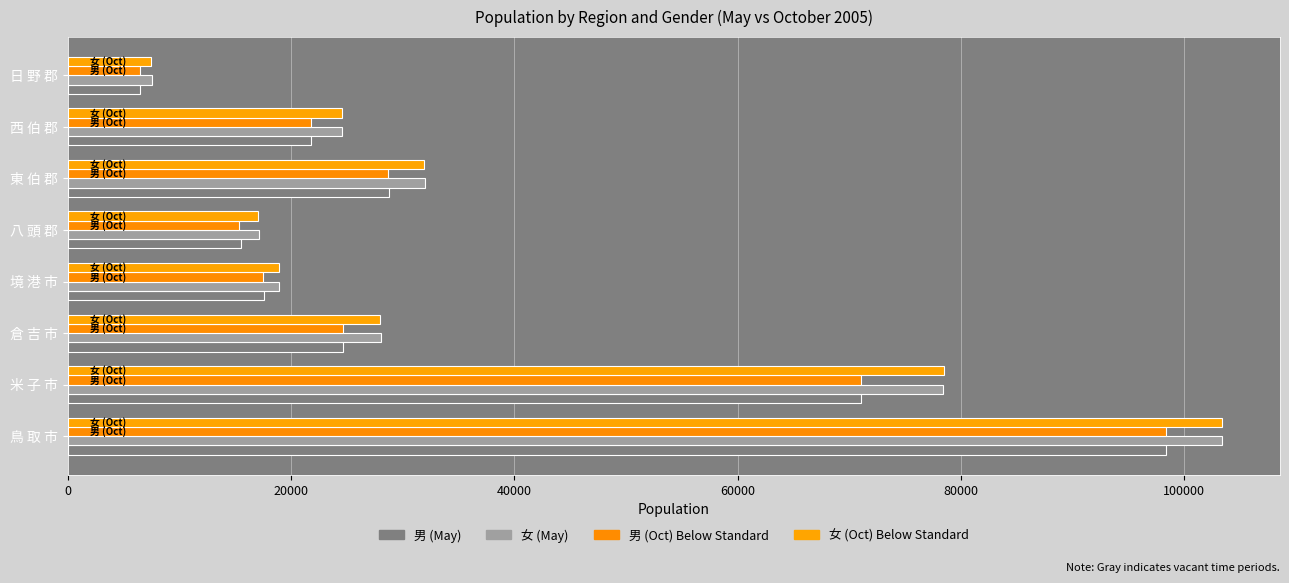

Is it true that 女 (May) equals 18955 at 境 港 市?

True